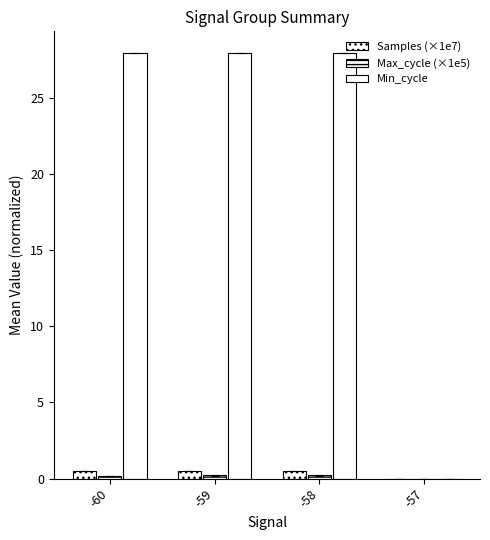

What is the highest value of the Samples (×1e7) series?

0.5